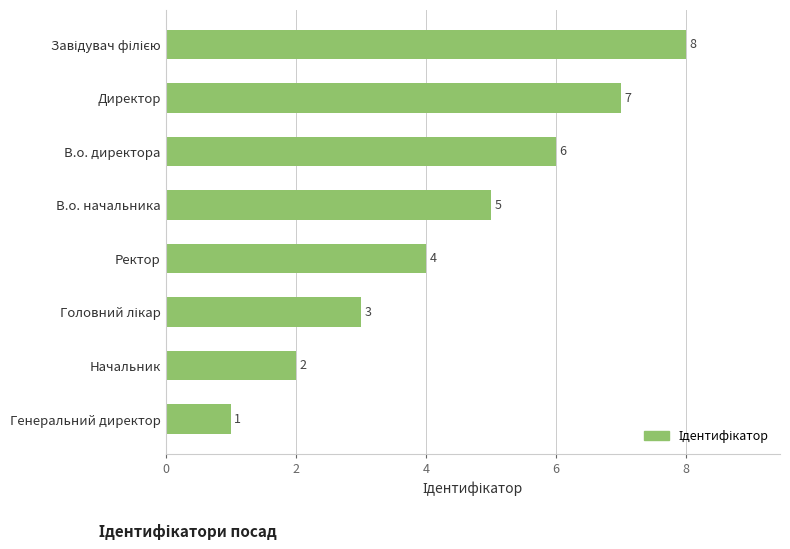

Are the bars horizontal?

Yes